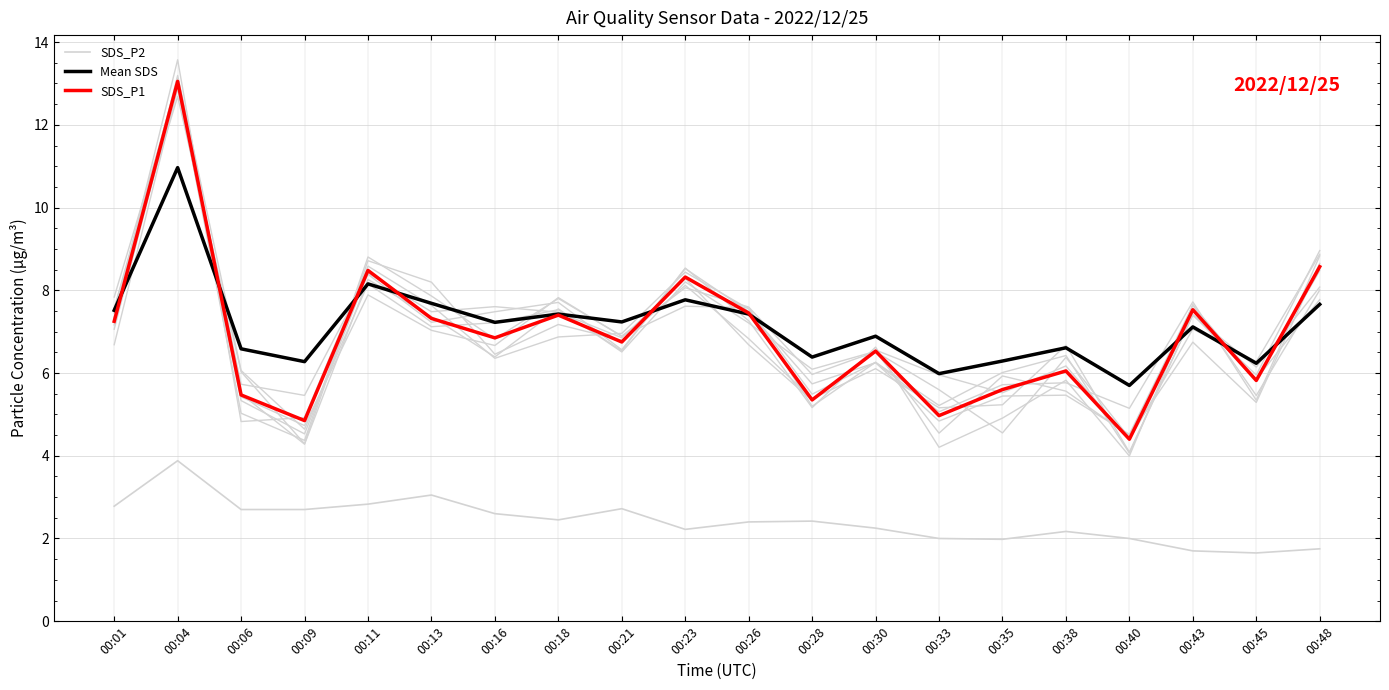

At 00:21, list the series in order from largest to smallest.

Mean SDS, SDS_P1, SDS_P2